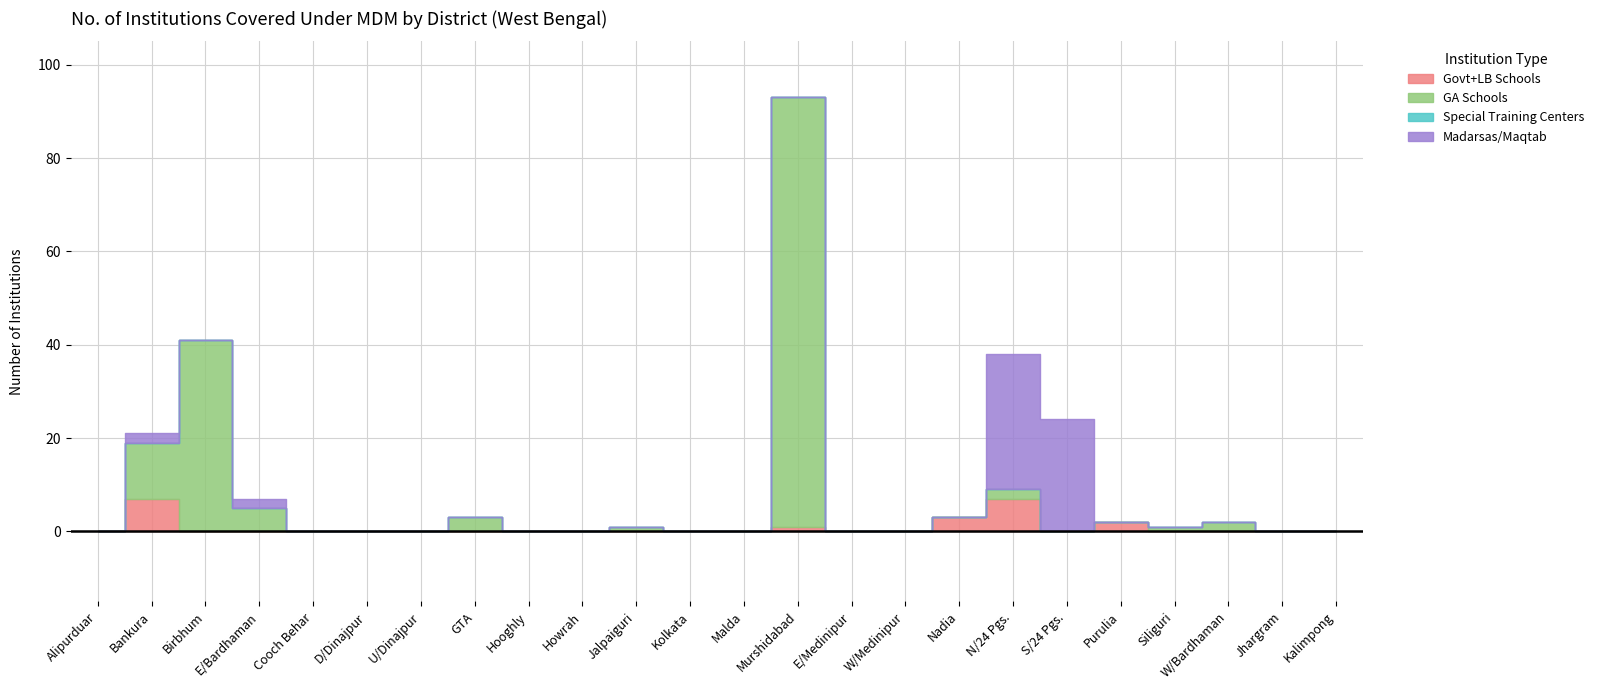

True or false: GA Schools and Special Training Centers intersect in this chart.

False